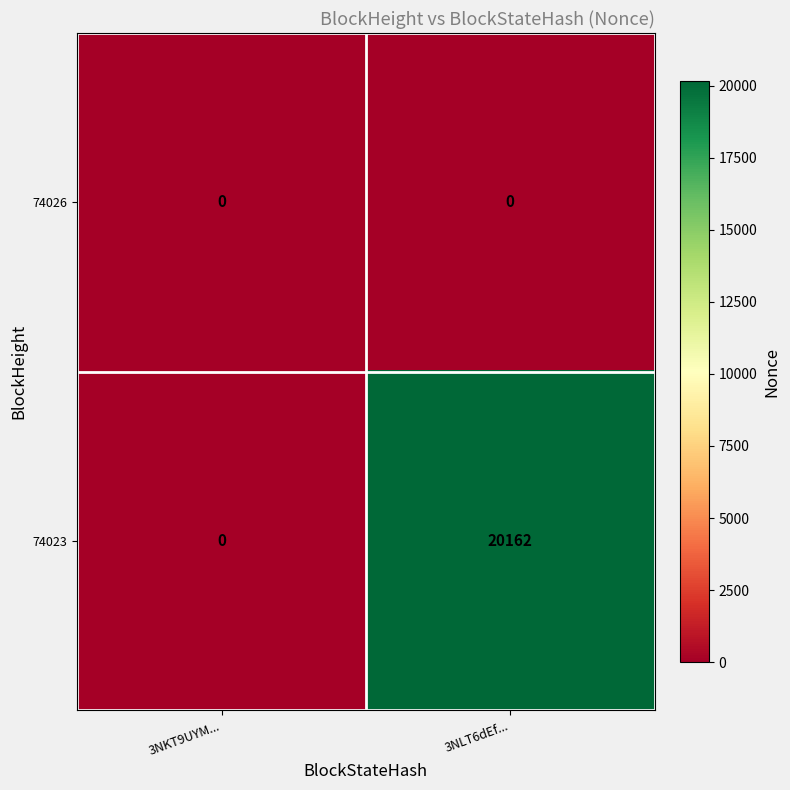

The 74023 series shows 0 at 3NKT9UYM.... True or false?

True